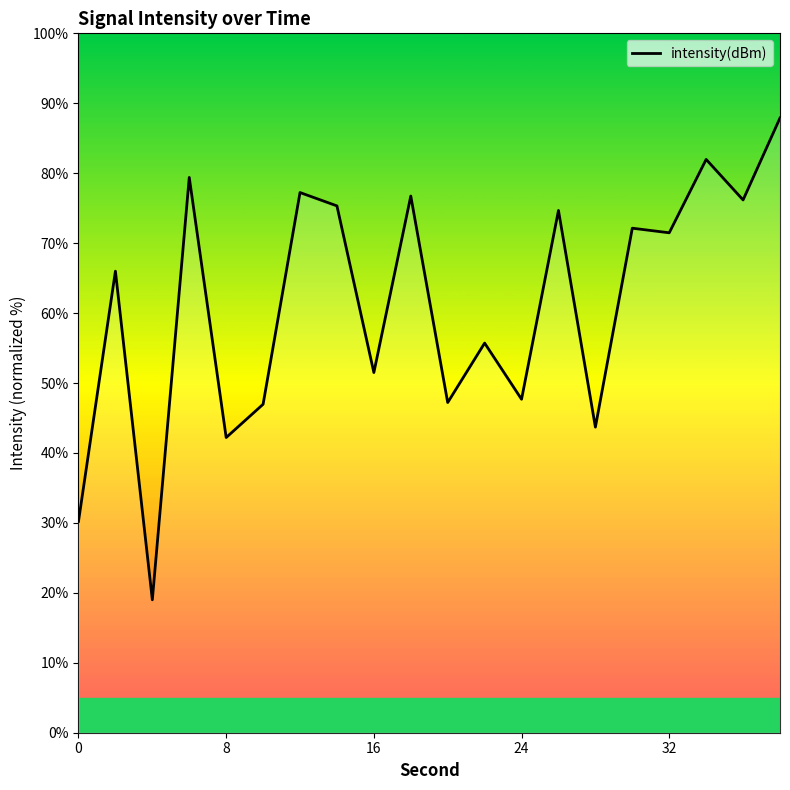

Reading left to right, transcribe all the data shown in this chart.

30.2	66.0	19.0	79.4	42.2	47.0	77.2	75.3	51.5	76.7	47.2	55.7	47.7	74.7	43.7	72.1	71.5	82.0	76.2	87.9